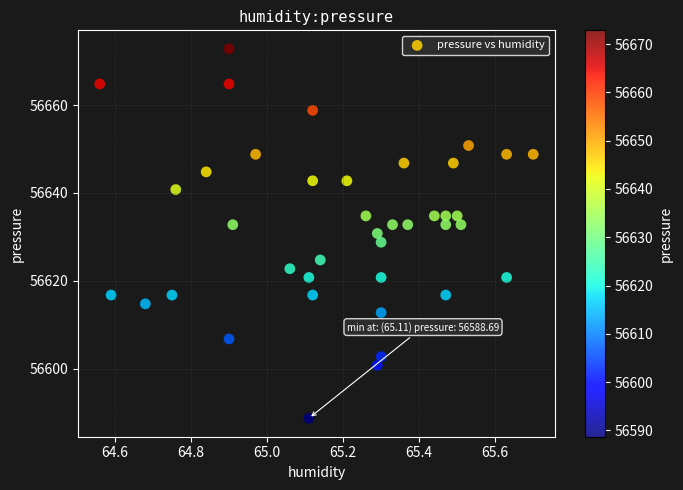

What is the range of X values (max minus min)?

1.1